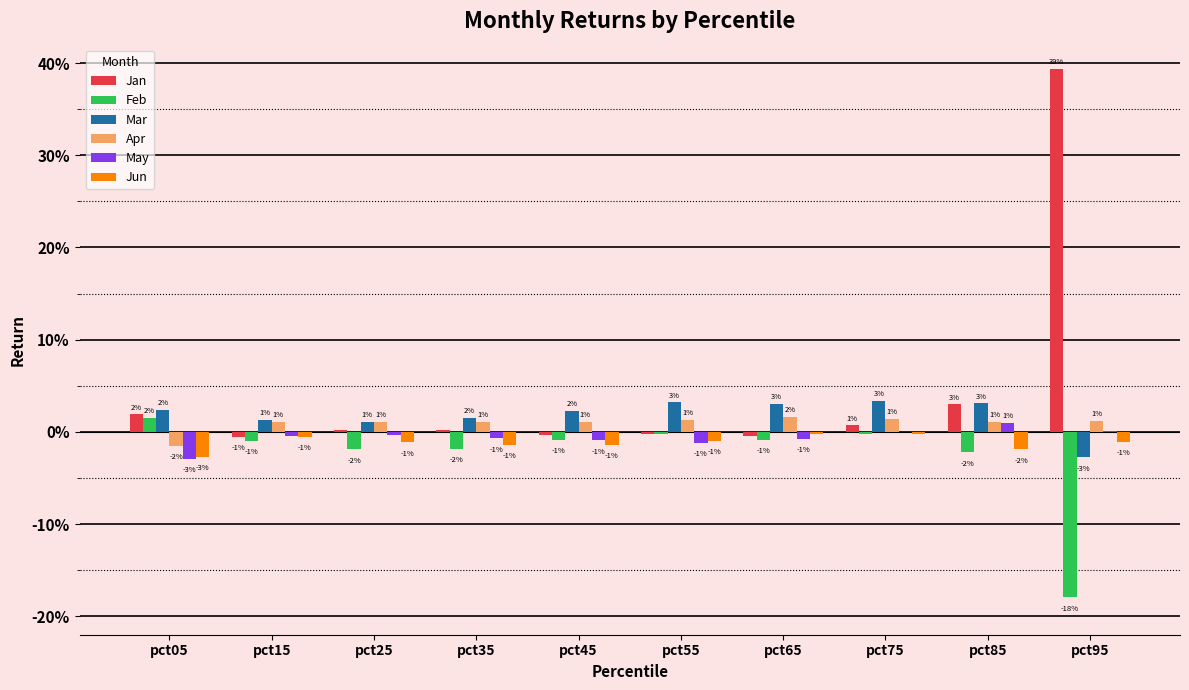

What is the value of the Feb bar at the 10th from the left?

-0.2